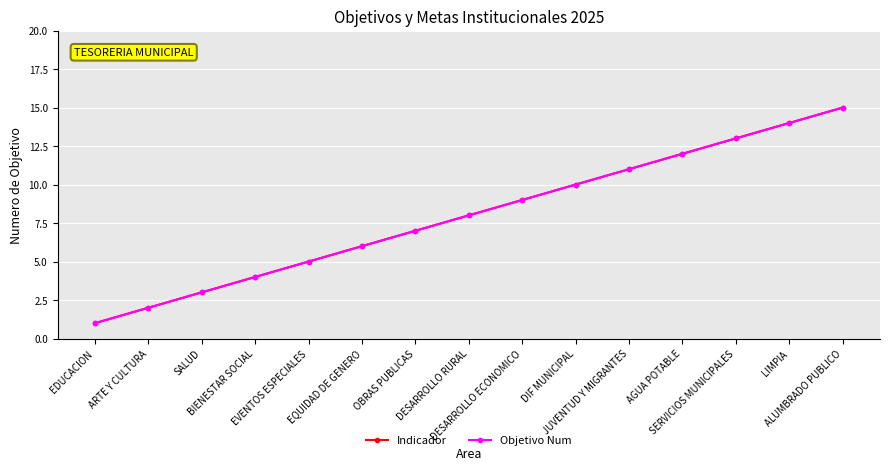

At which label does Objetivo Num reach its minimum?

EDUCACION